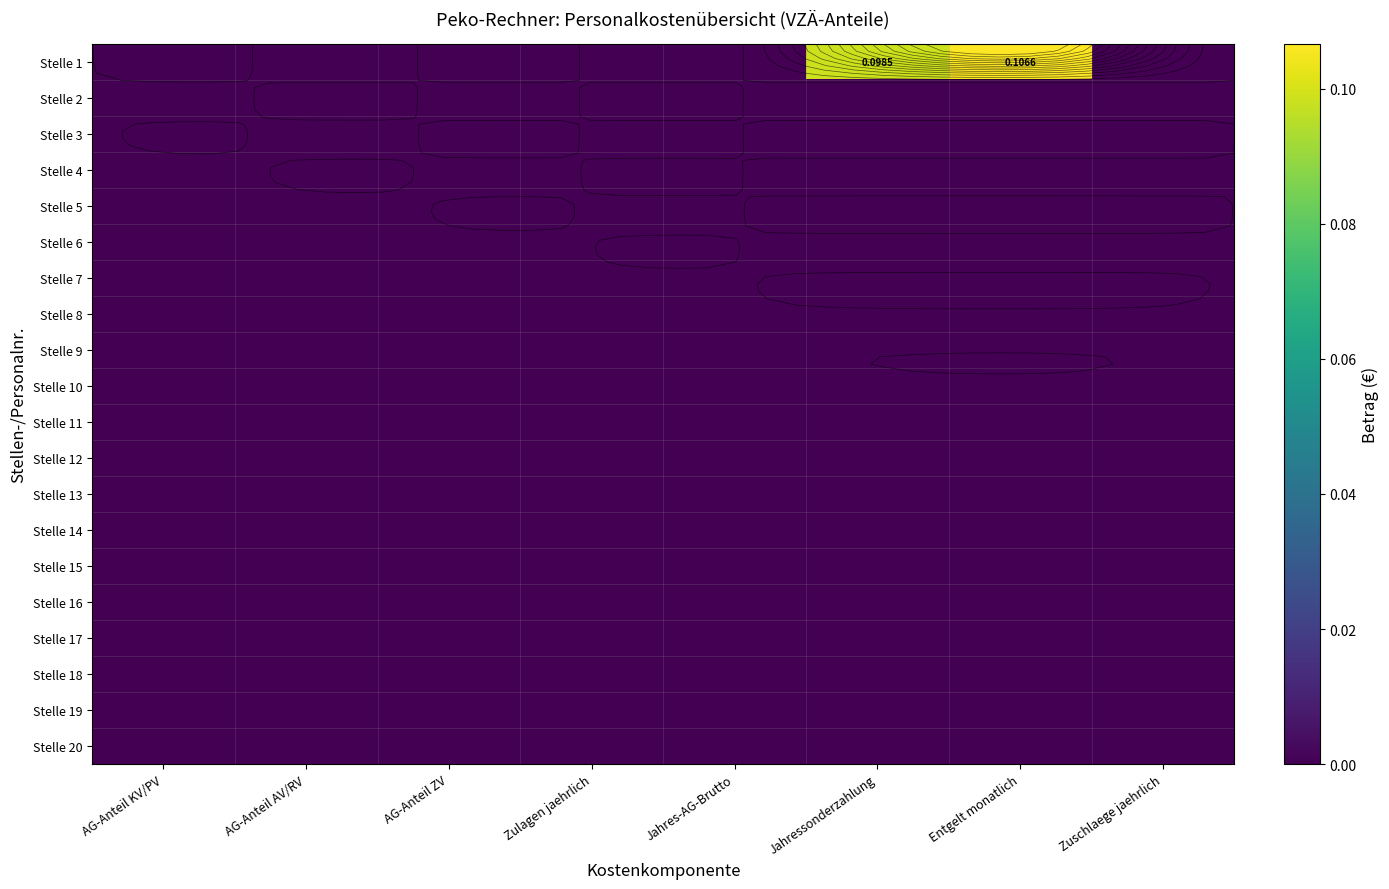

How many categories are shown in the chart?

8